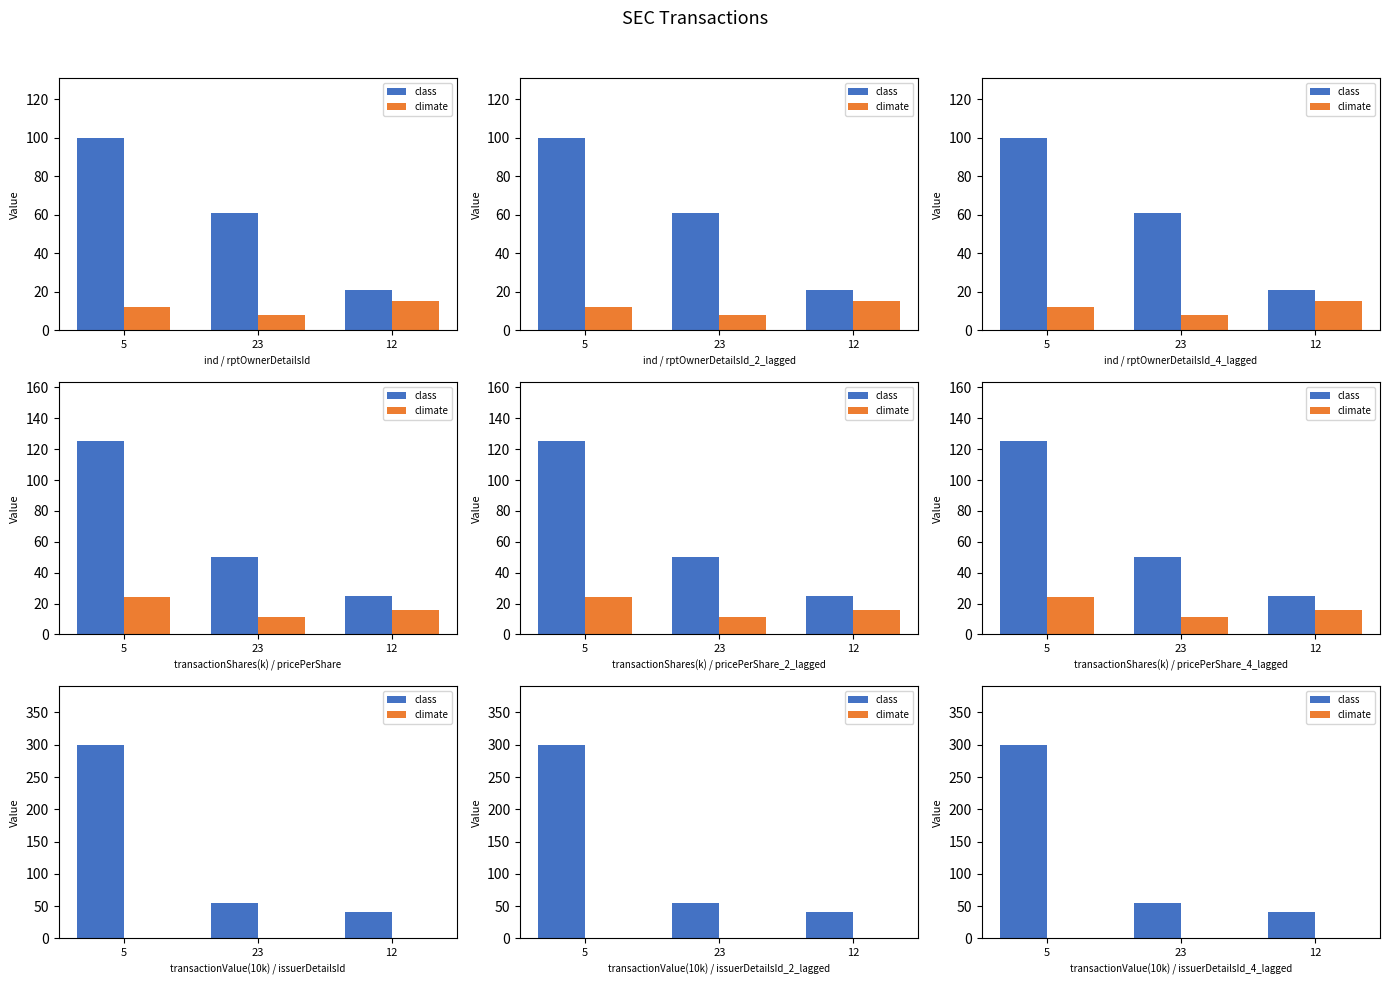

What are all the series names shown in the legend?

class, climate